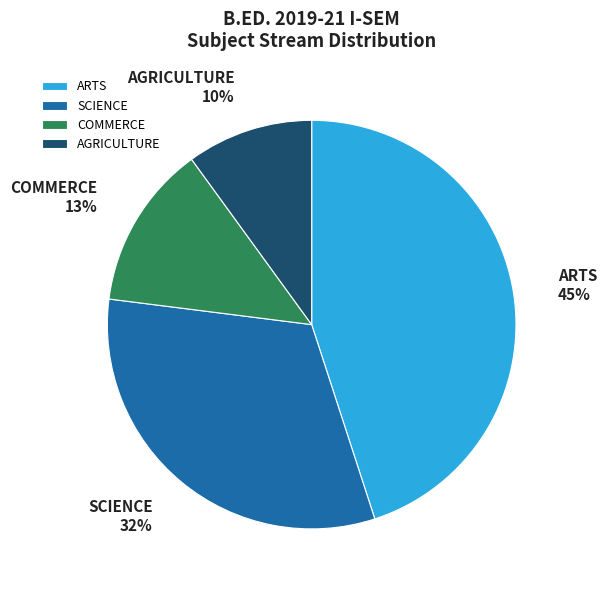

To the nearest percent, what is the difference between the COMMERCE and SCIENCE slice percentages?

19%